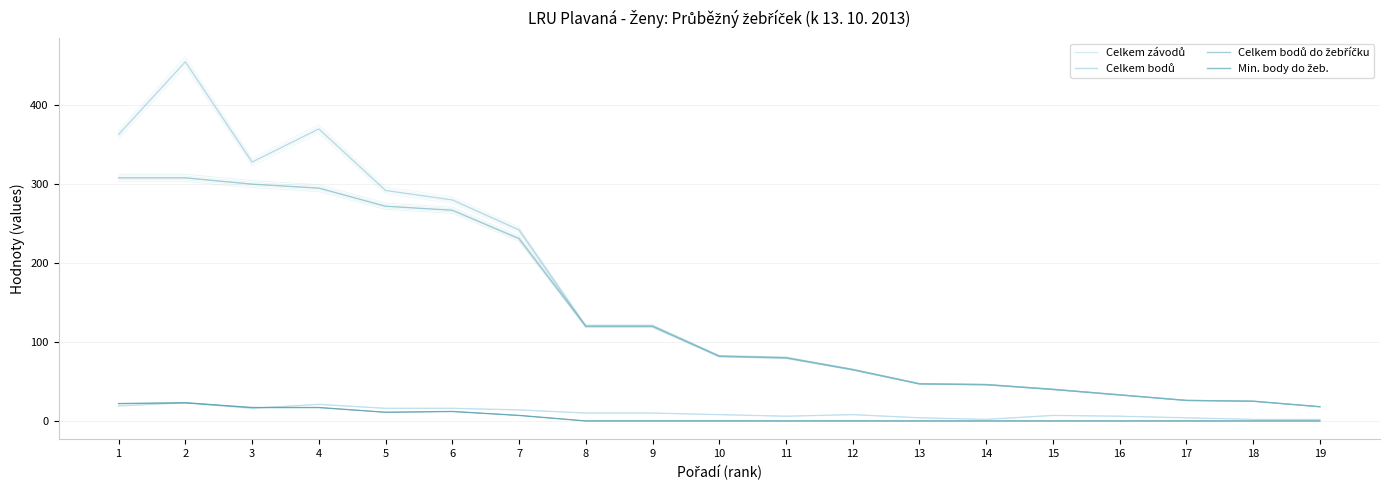

What is the difference between the maximum and minimum values in the Min. body do žeb. series?

23